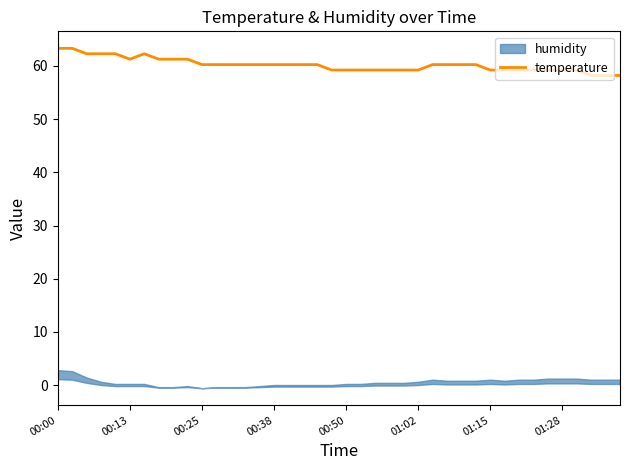

True or false: temperature has a value of 18.8 at 01:28.

False